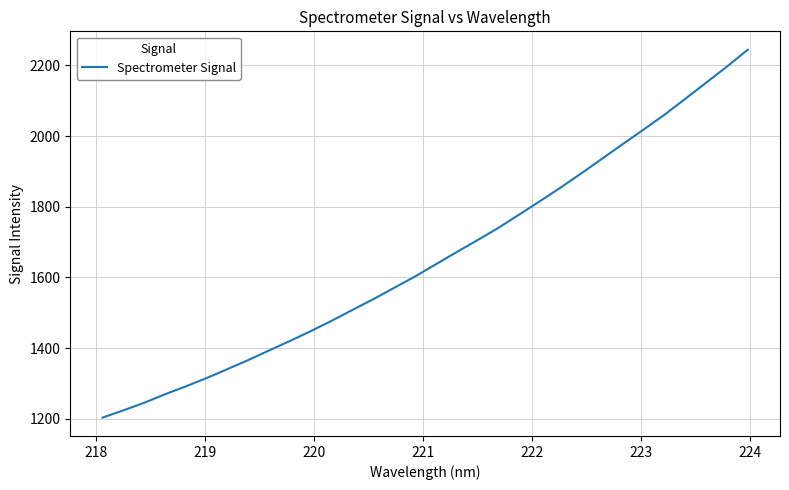

What is the minimum value shown in the chart?

1203.7